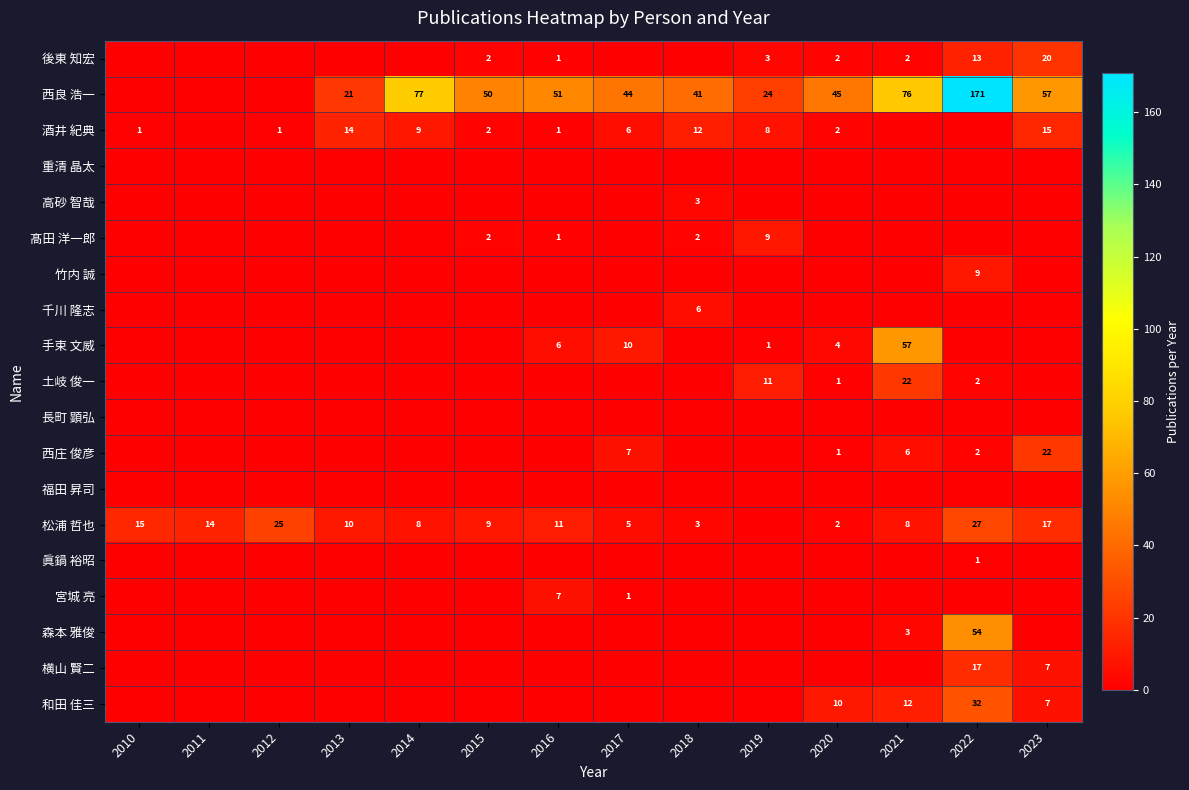

Count the number of categories in the chart.

14